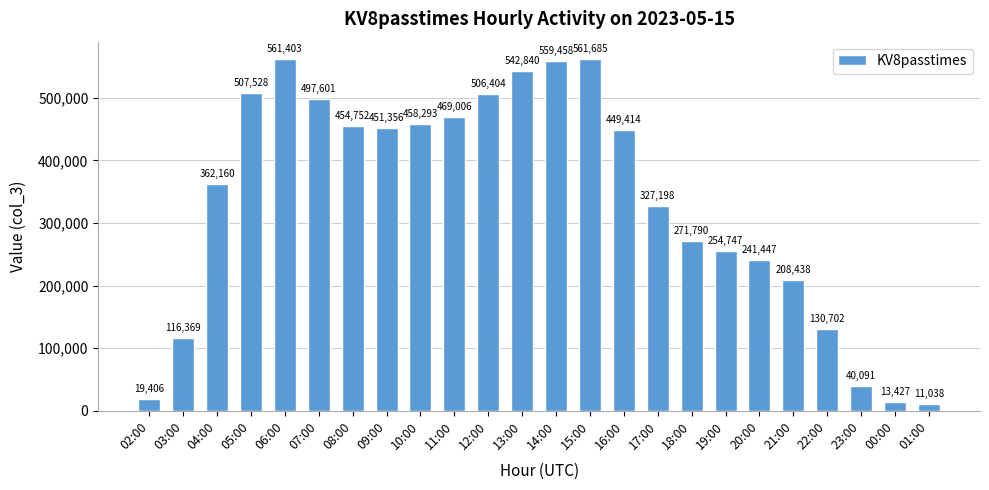

Are the bars horizontal?

No